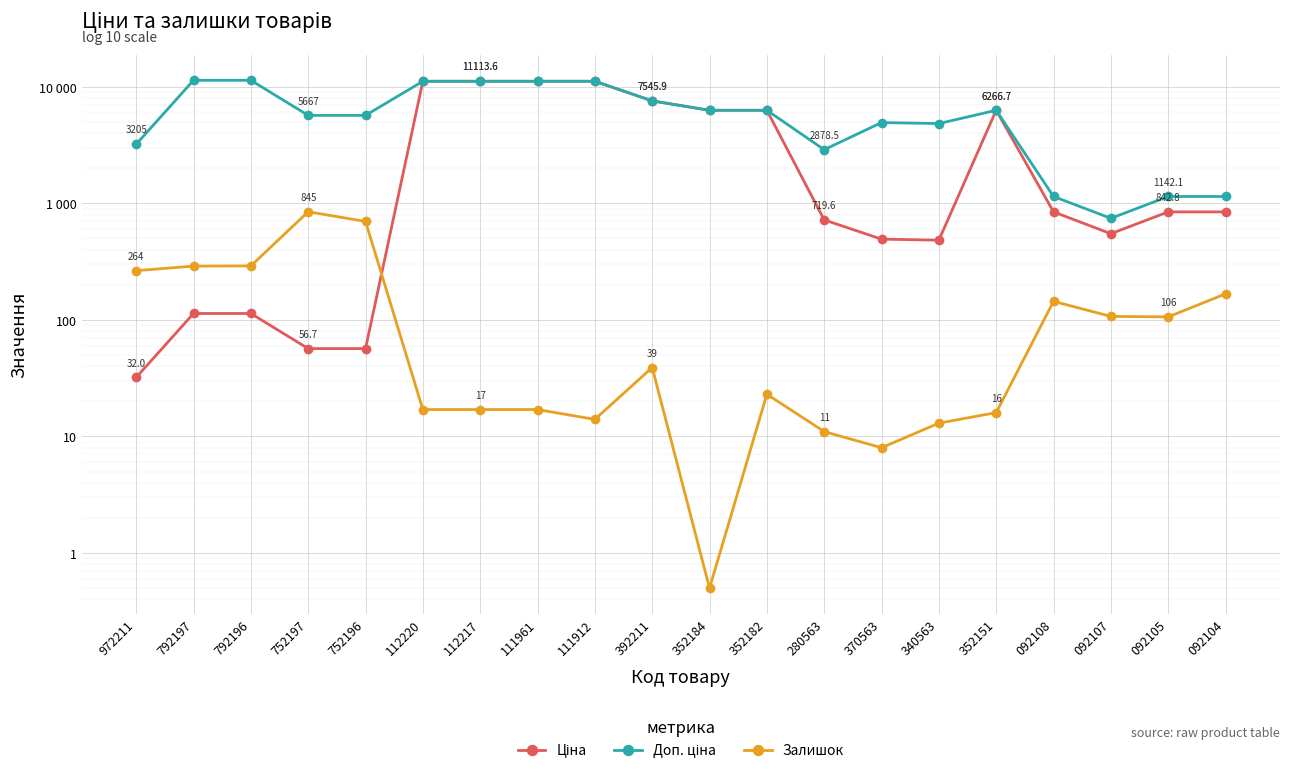

At how many categories does at least one series exceed 8741?

6